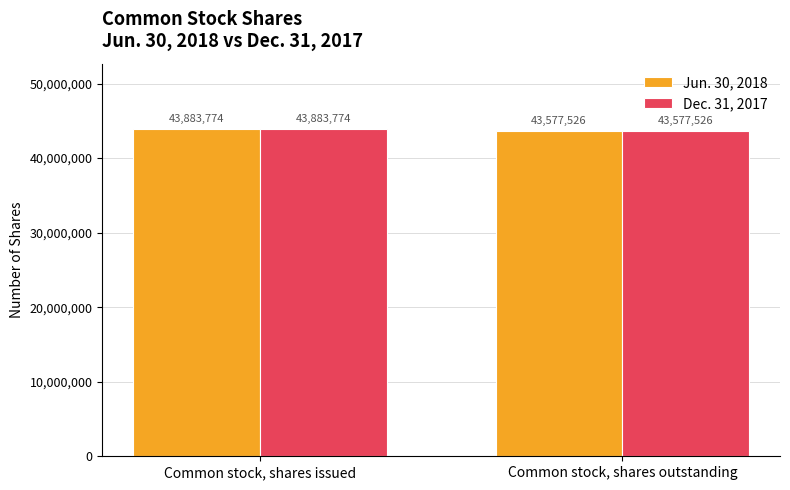

Count the Dec. 31, 2017 values in the range 43577526 to 43883774.

2